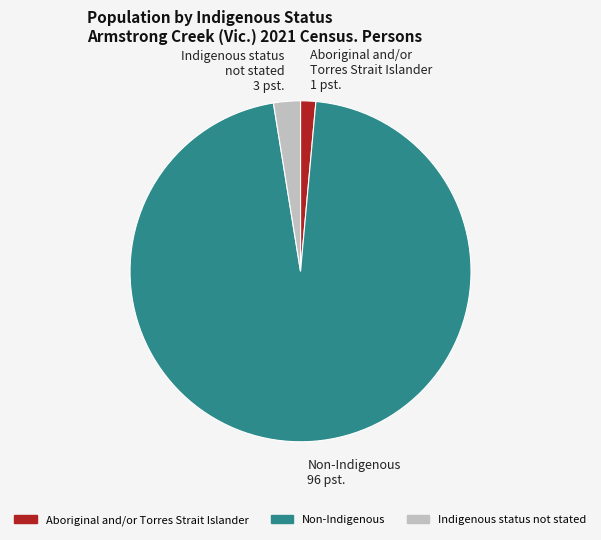

Approximately how many times larger is the value at Aboriginal and/or Torres Strait Islander 1 pst. compared to Indigenous status not stated 3 pst.?

0.6